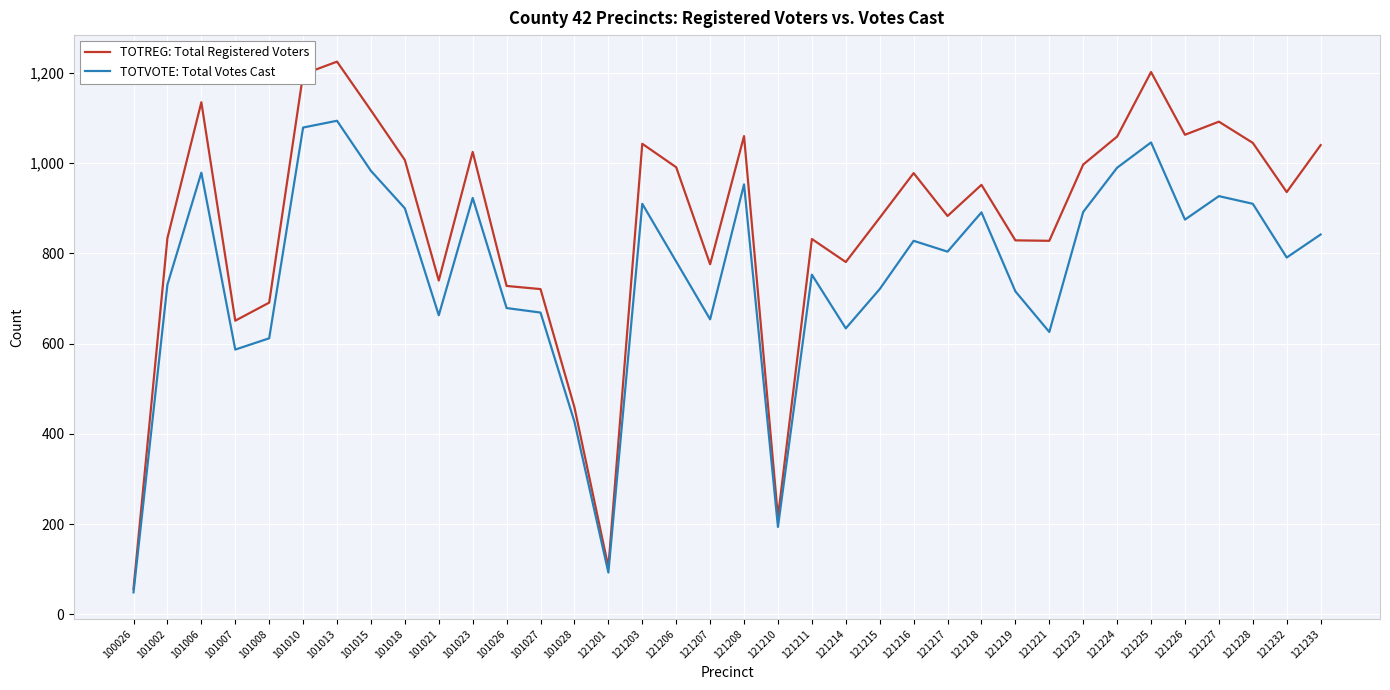

Does the chart display data point markers on the line(s)?

No